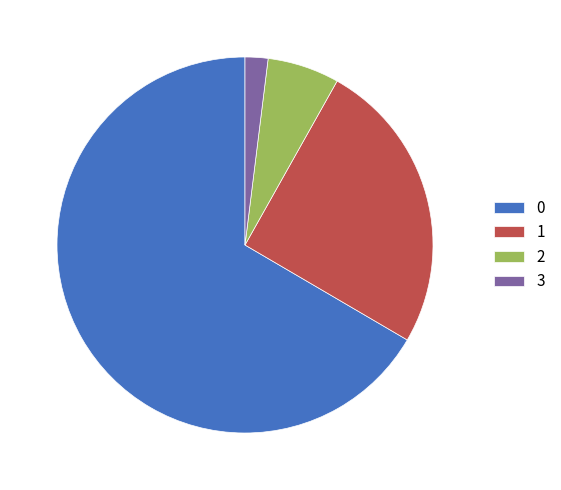

True or false: 1 accounts for 25% of the total.

True